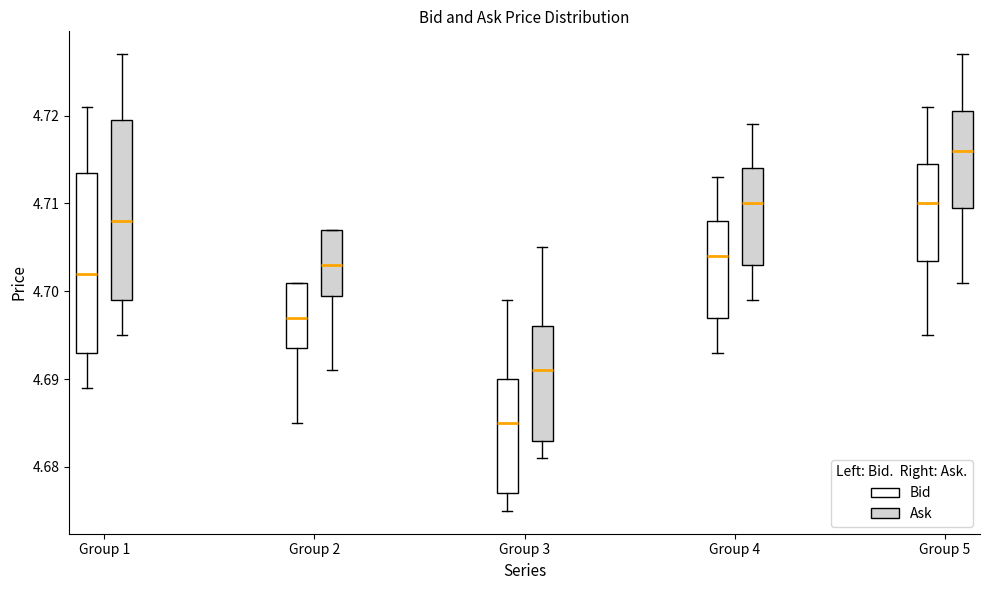

Which box's median line is the highest?

Group 5 (Ask)